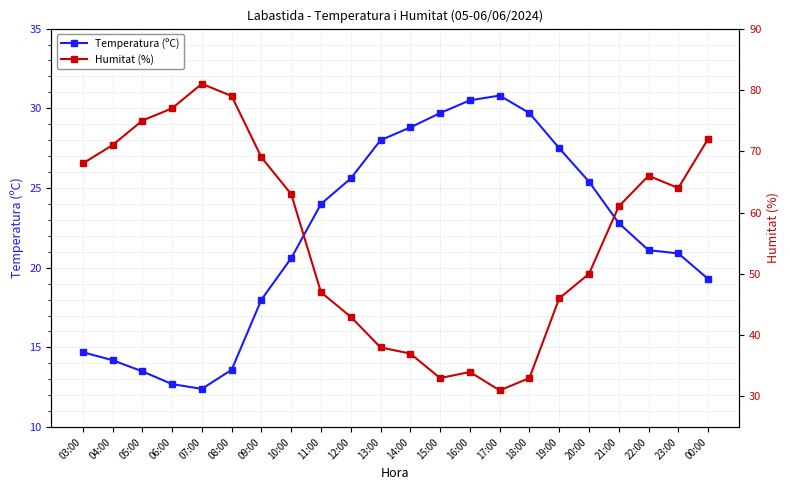

Rank the categories by Humitat (%) value from highest to lowest.

07:00, 08:00, 06:00, 05:00, 00:00, 04:00, 09:00, 03:00, 22:00, 23:00, 10:00, 21:00, 20:00, 11:00, 19:00, 12:00, 13:00, 14:00, 16:00, 15:00, 18:00, 17:00